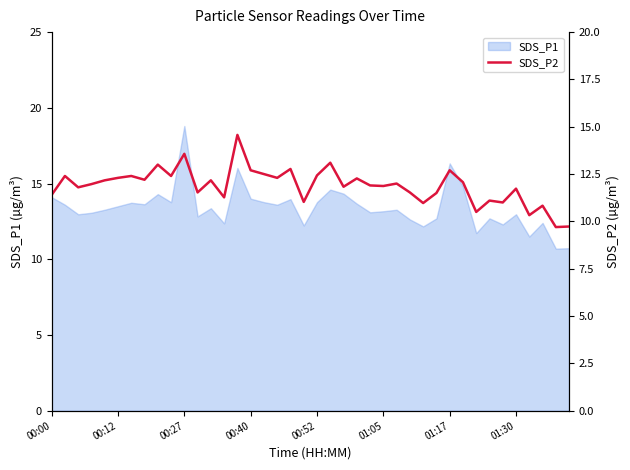

At which label does SDS_P1 reach its peak?

00:27